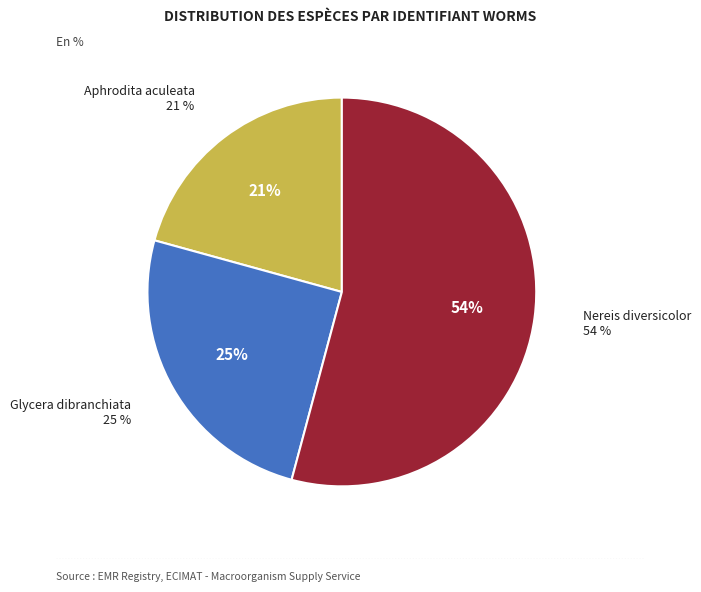

Is there any slice that represents more than half of the pie?

Yes